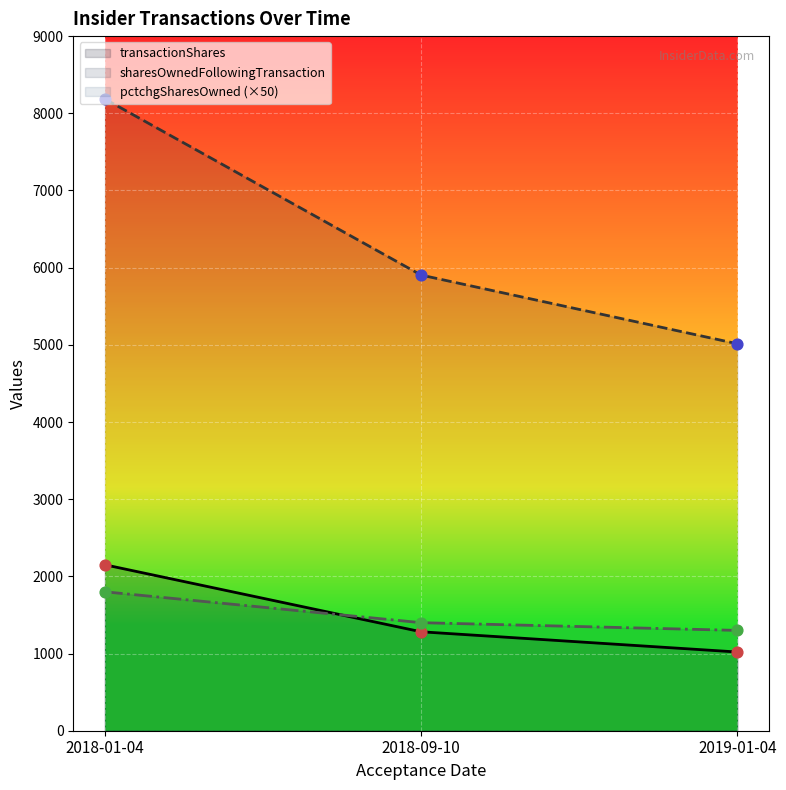

At which category is the sum across all series the highest?

2018-01-04